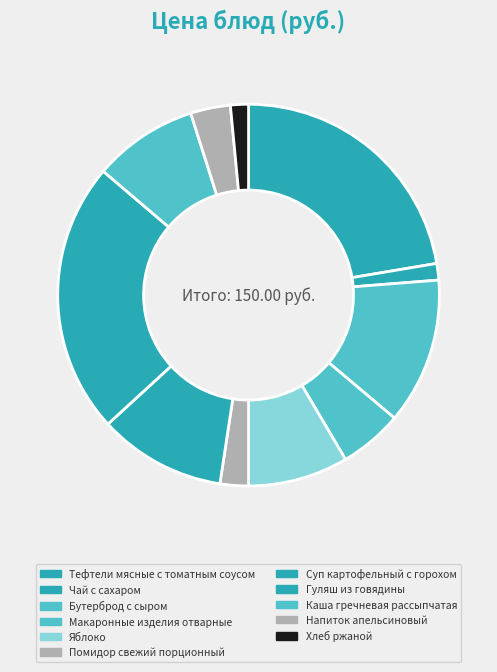

What is the ratio of the value at Гуляш из говядины to the value at Каша гречневая рассыпчатая?

2.6